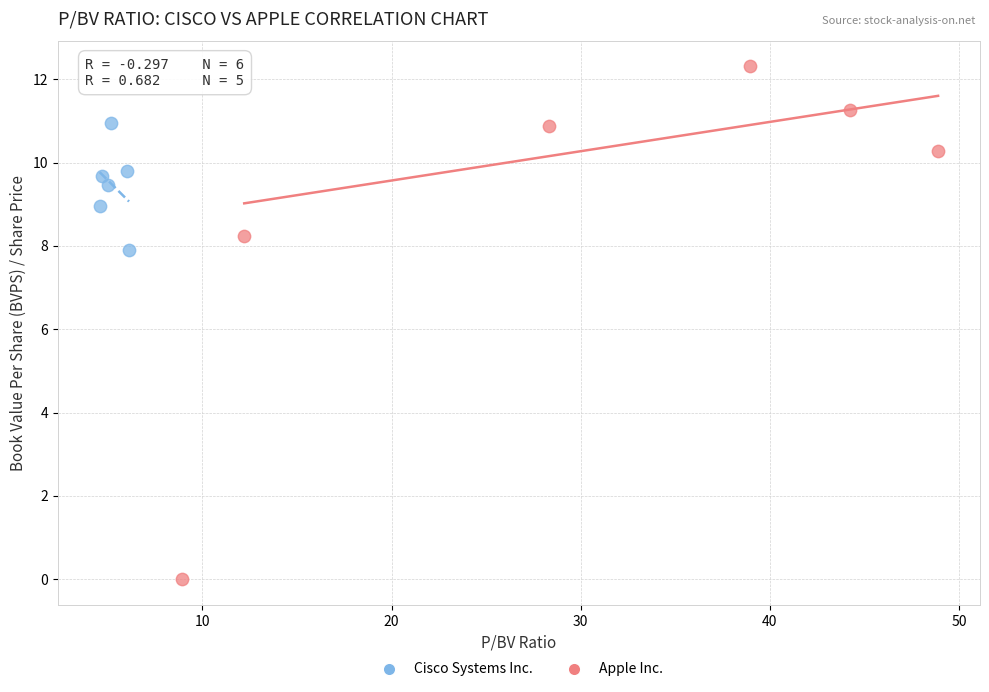

Which series contains the lowest Y value?

Apple Inc.